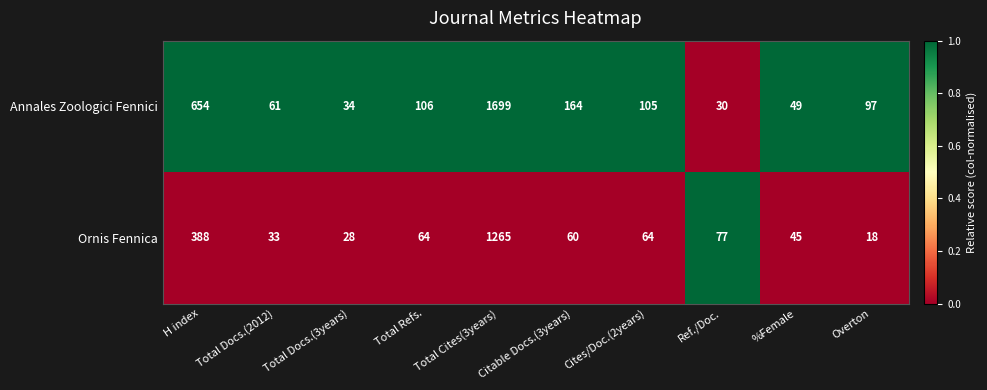

Rank the series at Ref./Doc. from lowest to highest value.

Annales Zoologici Fennici, Ornis Fennica